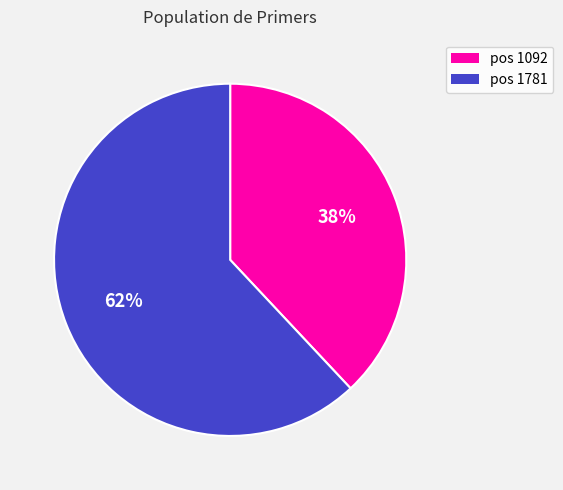

Which category has the biggest portion of the pie?

pos 1781